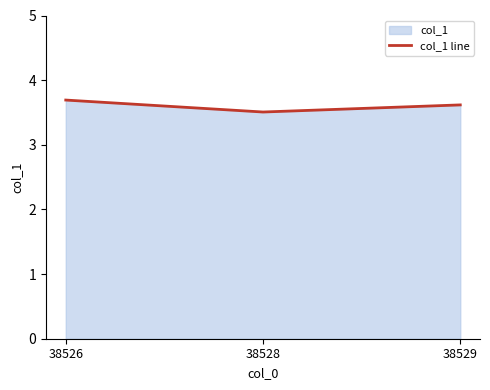

List the labels in order of value, largest first.

38526, 38529, 38528